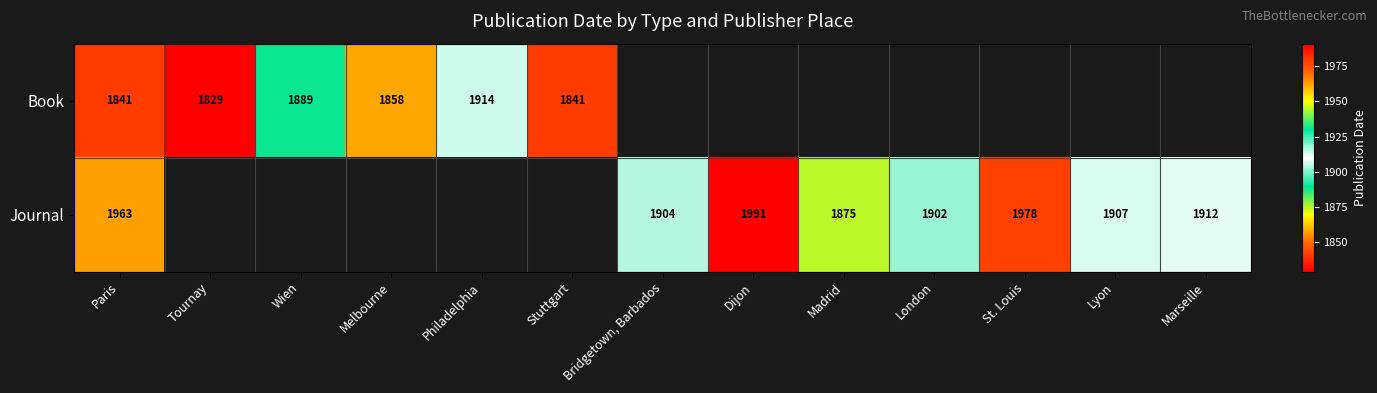

What is the difference between the Book values at Stuttgart and Wien?

48